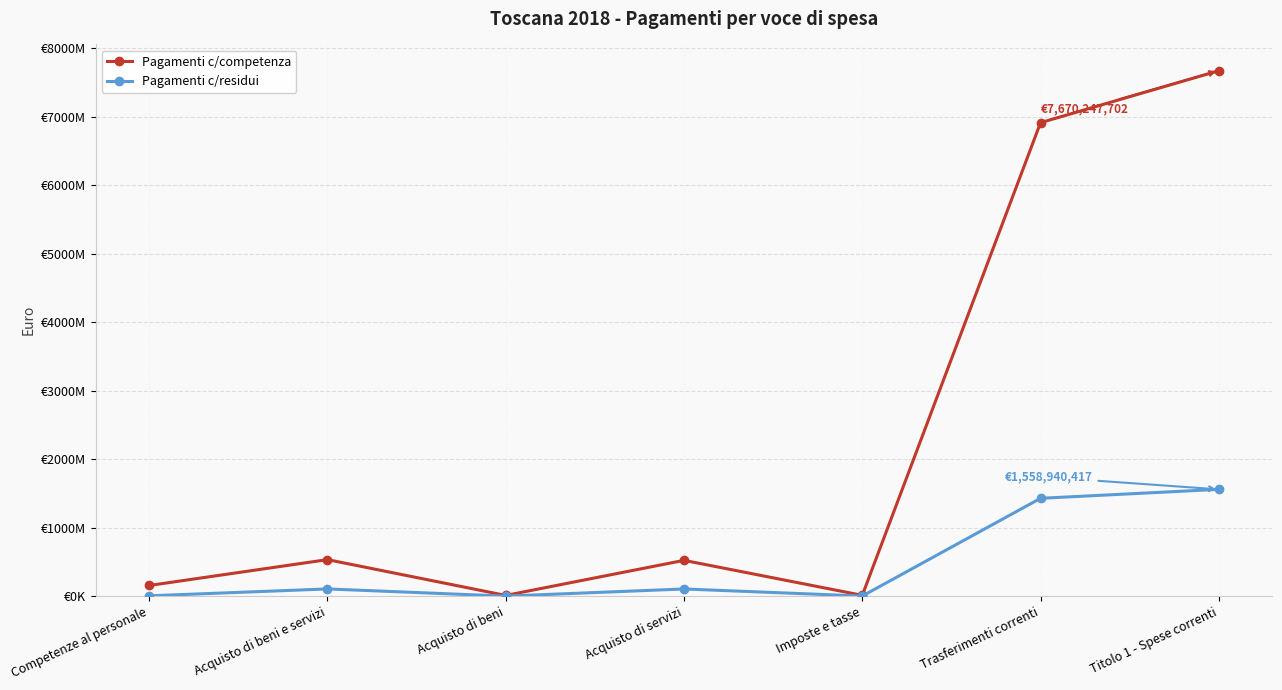

Is this an area chart (filled region under the line)?

No